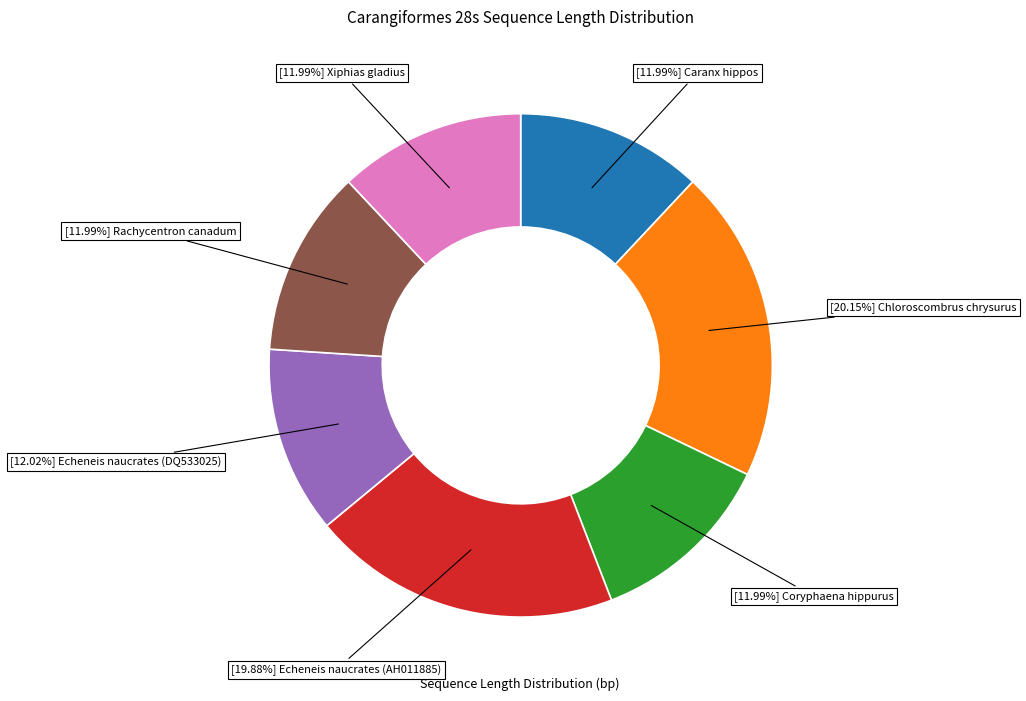

Is there a majority slice in this chart?

No